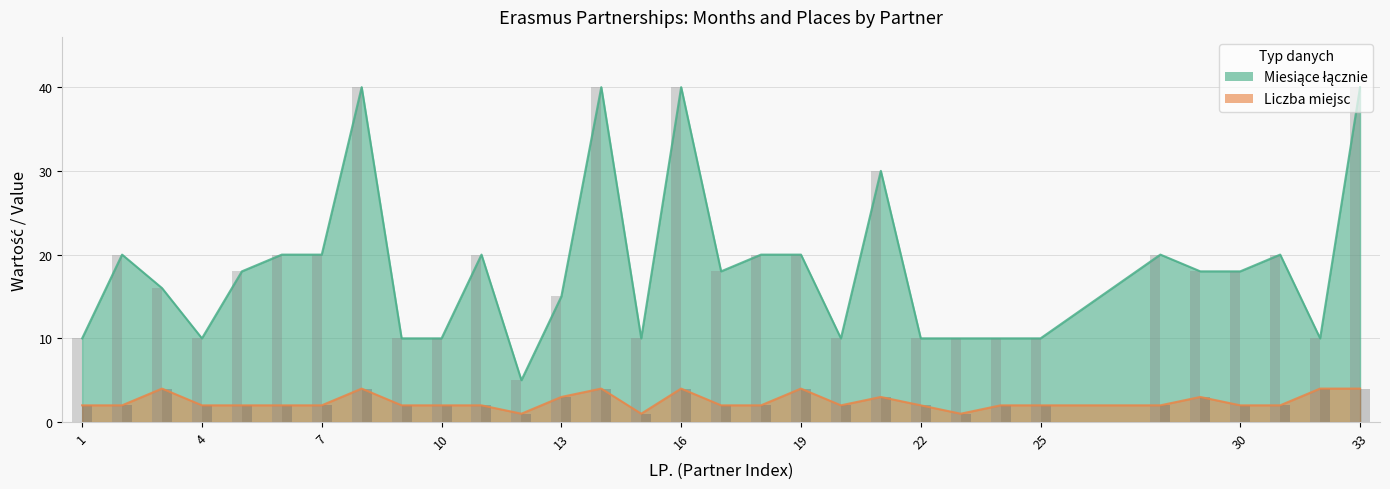

What is the total value across all series at 10?

12